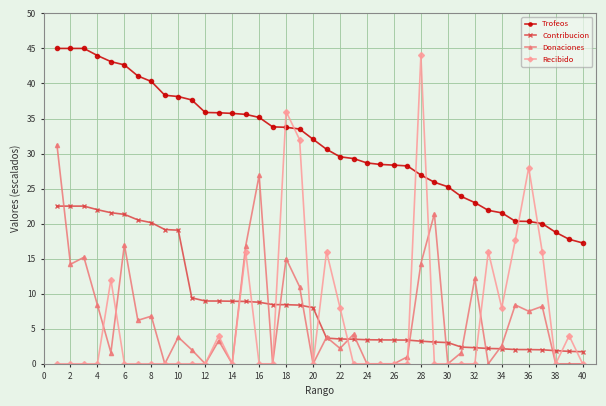

True or false: Contribucion and Trofeos intersect in this chart.

False